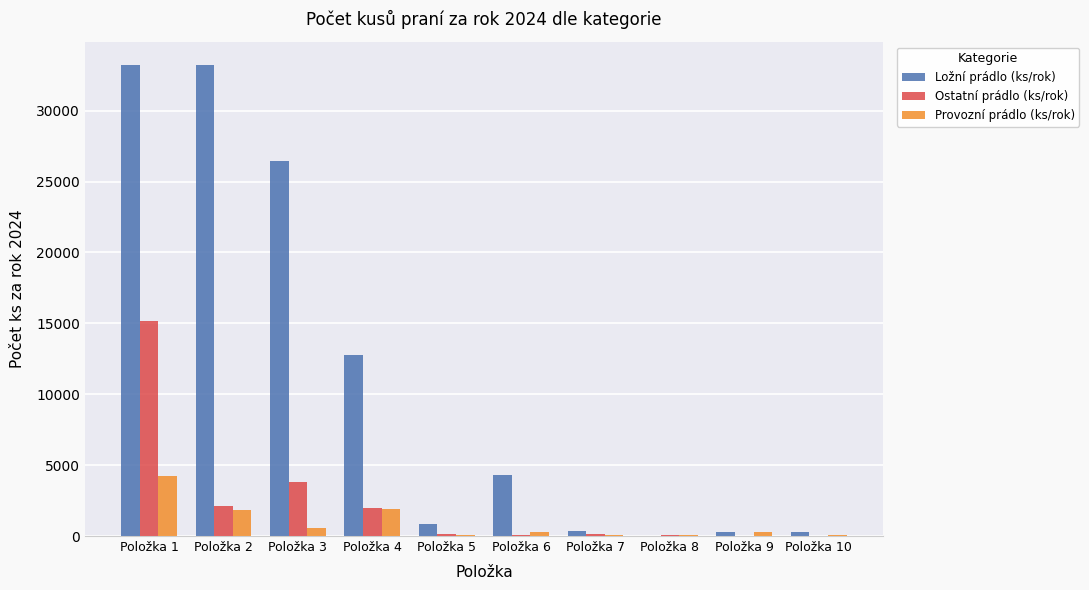

Is the value of Provozní prádlo (ks/rok) at Položka 9 greater than the value of Ložní prádlo (ks/rok) at Položka 4?

No